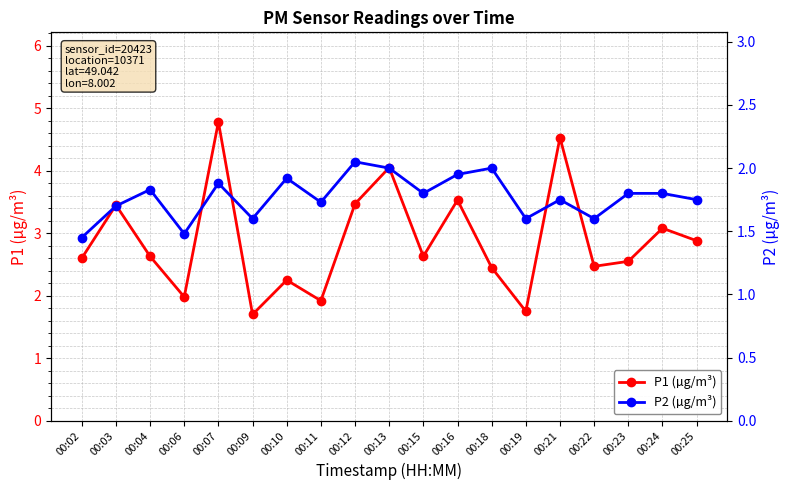

List the series in order of their overall mean, lowest first.

P2 (µg/m³), P1 (µg/m³)